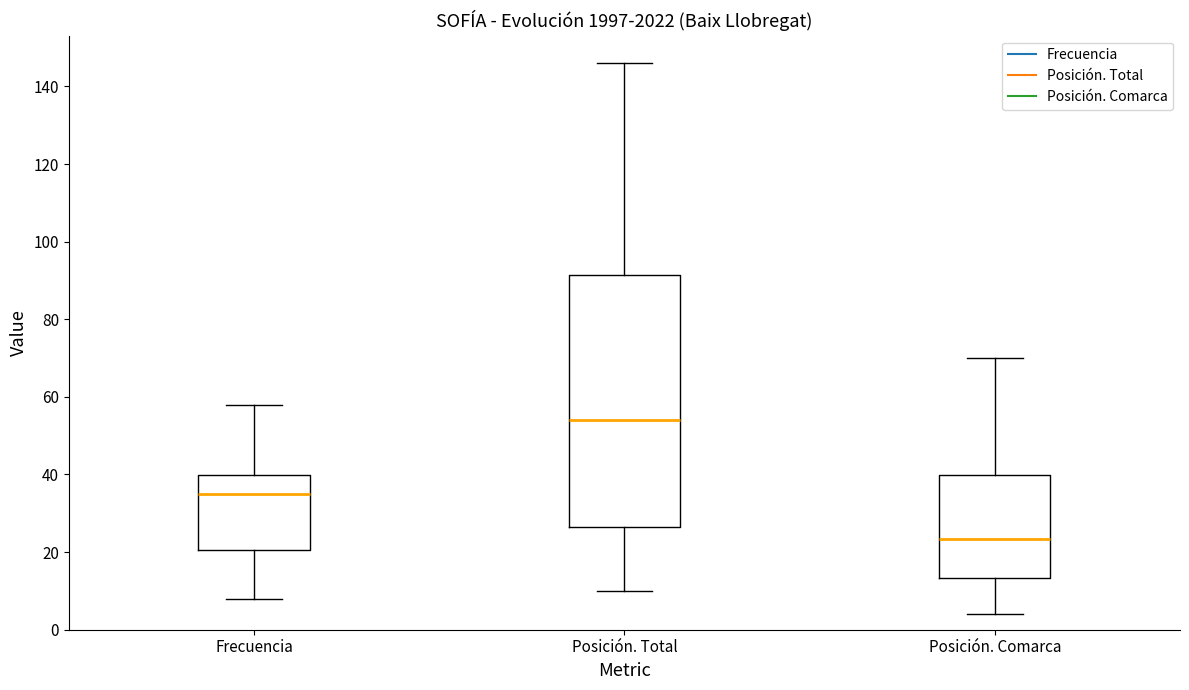

Reading left to right, read every box against the y-axis: the position of its median line, the range the box covers, and the ends of its whiskers. The values are not printed on the chart, so give them approximately, as read against the axis.

Frecuencia: median 36, box 20 to 40, whiskers 8 to 58
Posición. Total: median 54, box 26 to 92, whiskers 10 to 146
Posición. Comarca: median 24, box 14 to 40, whiskers 4 to 70